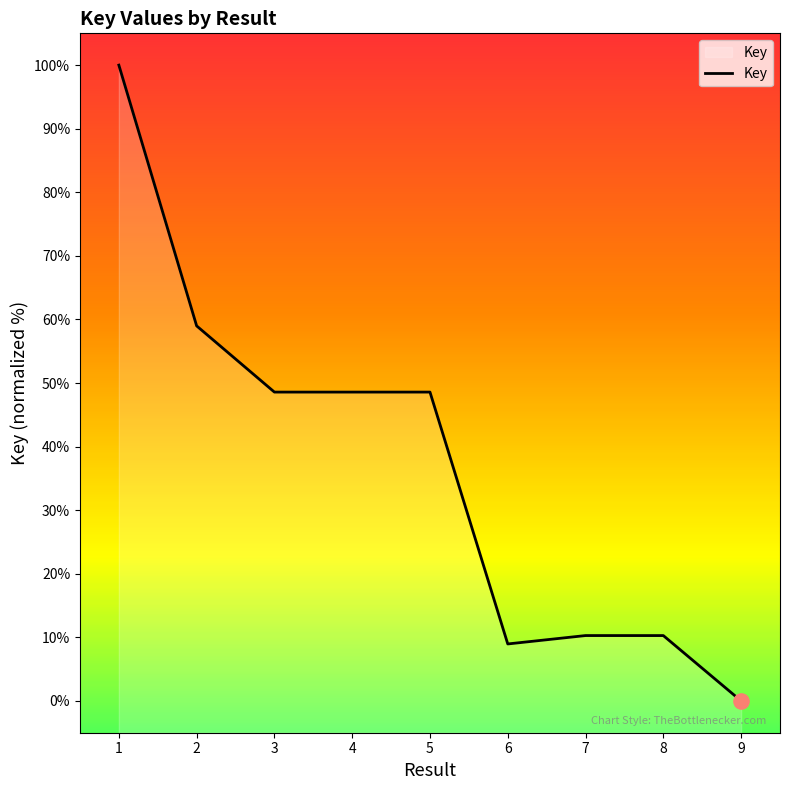

What is the ratio of the value at 7 to the value at 2?

0.2